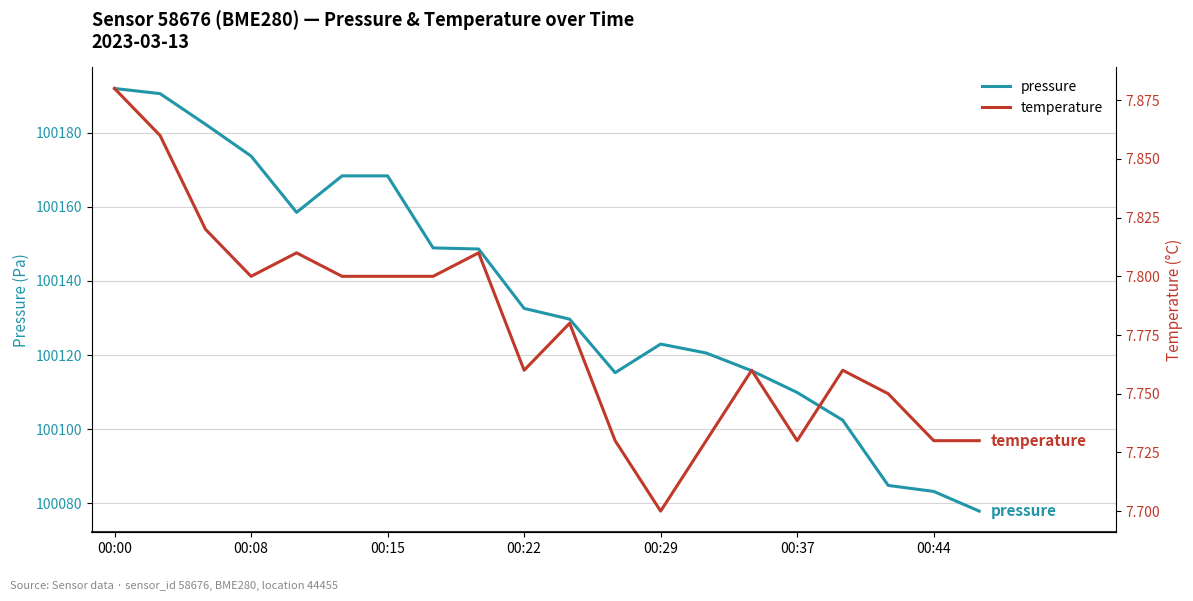

At which category is the sum across all series the highest?

00:00